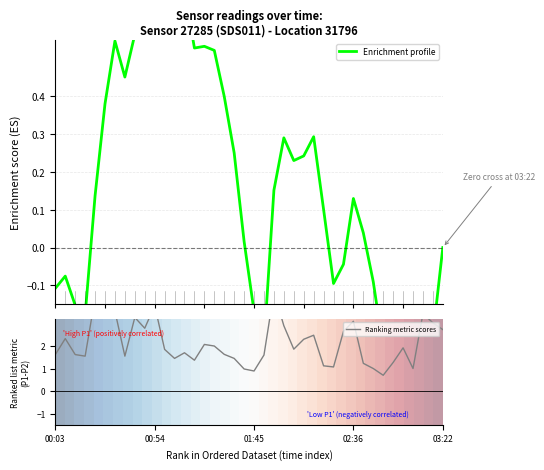

Is the value of Enrichment profile at 26 greater than the value of Ranking metric scores at 16?

No